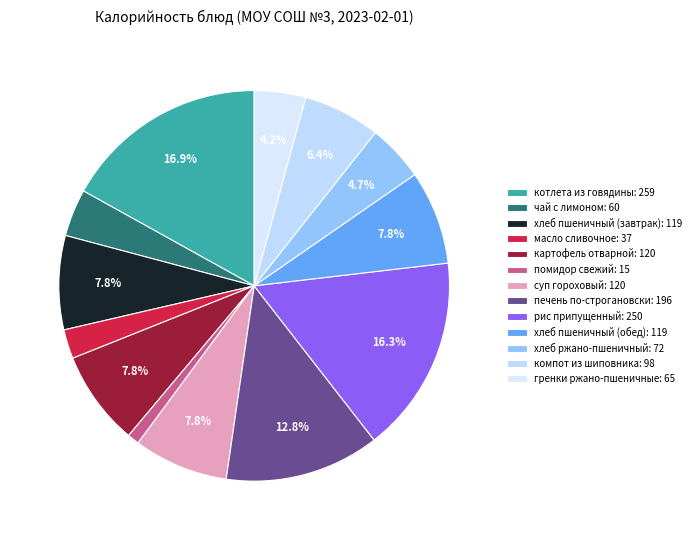

To the nearest percent, what percentage of the pie is чай с лимоном?

4%